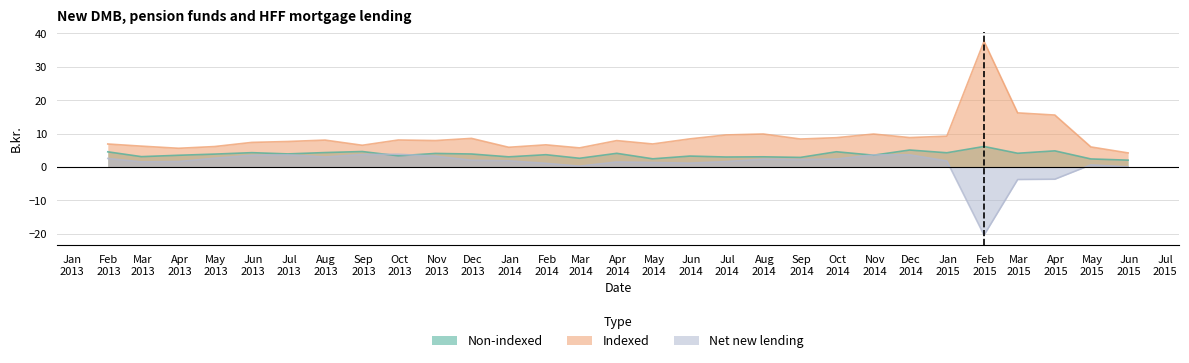

List the series in order of their overall mean, highest first.

Indexed, Non-indexed, Net new lending